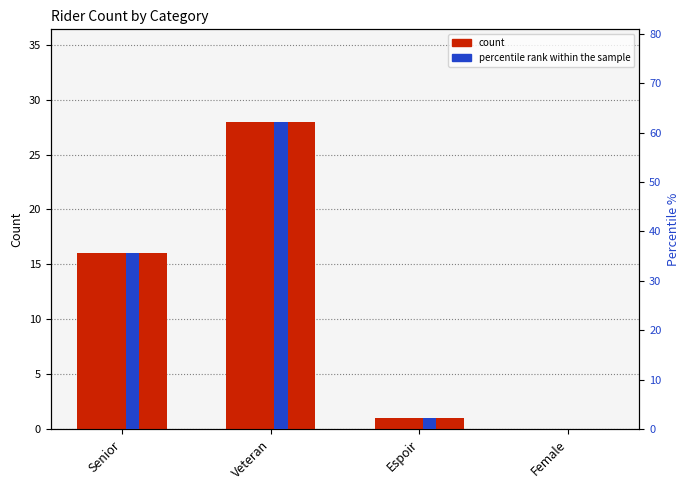

What are all the series names shown in the legend?

count, percentile rank within the sample